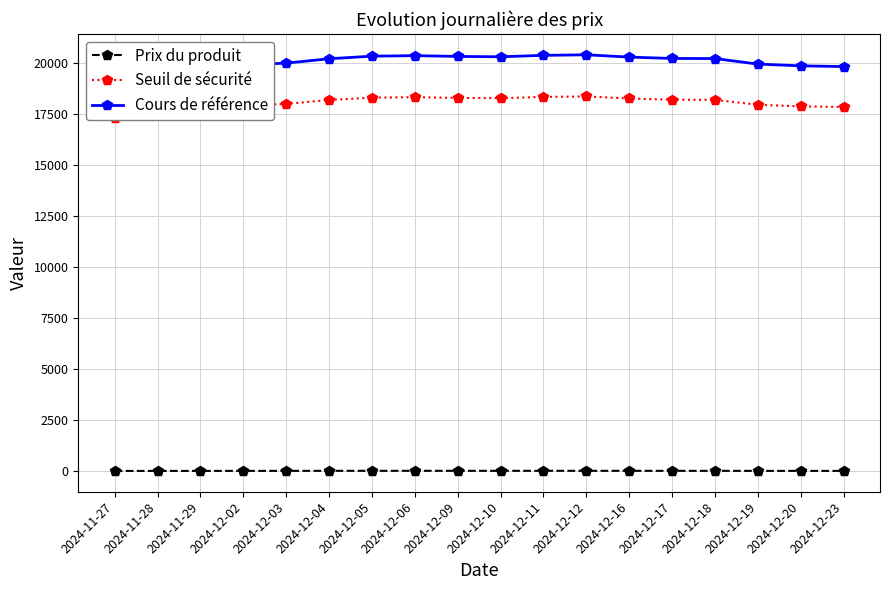

How many distinct data groups are displayed?

3